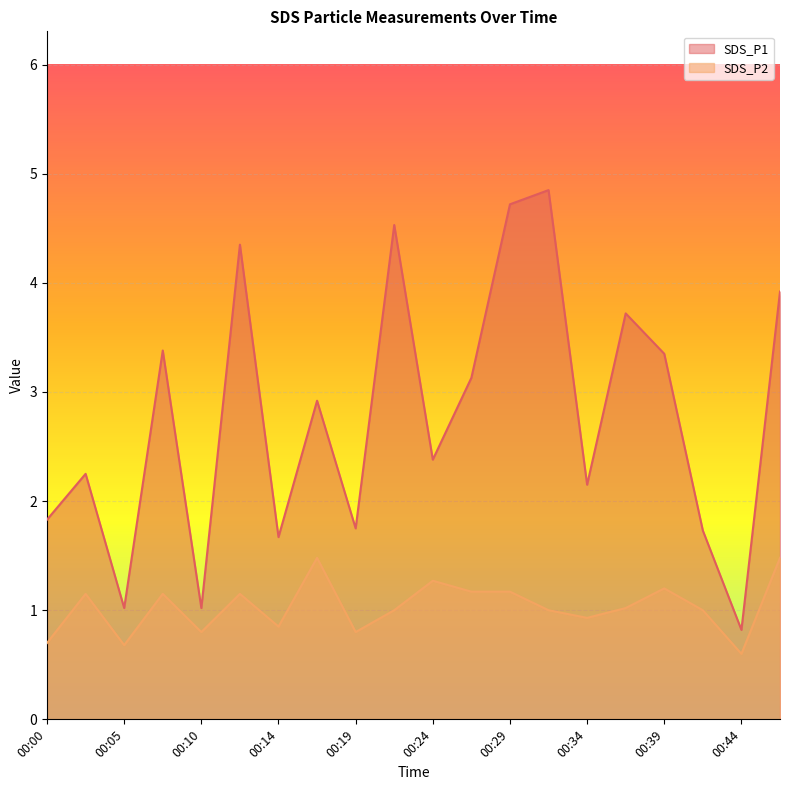

Does the chart display data point markers on the line(s)?

No